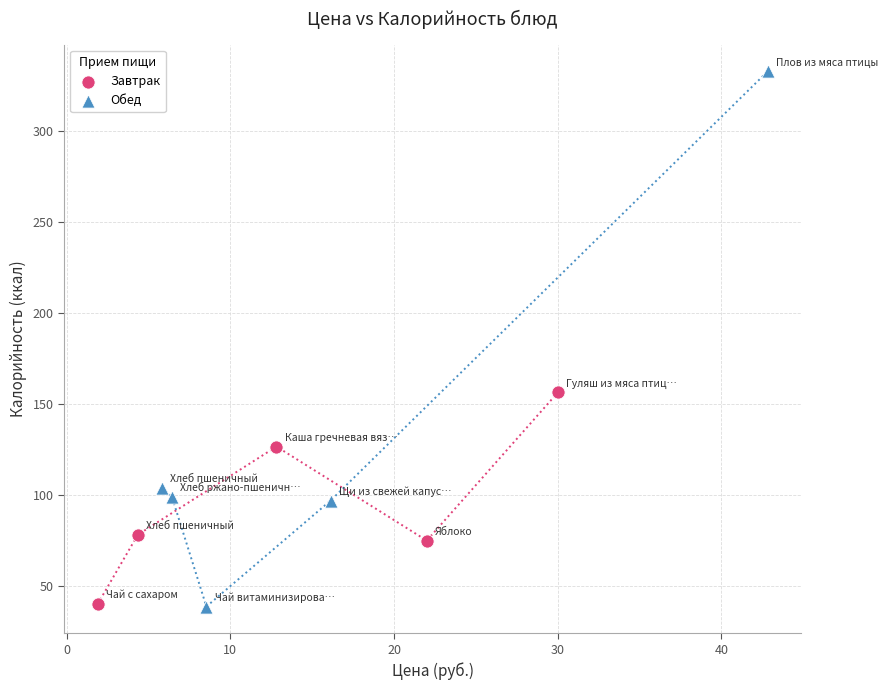

Which series has the largest Y range (max minus min)?

Обед